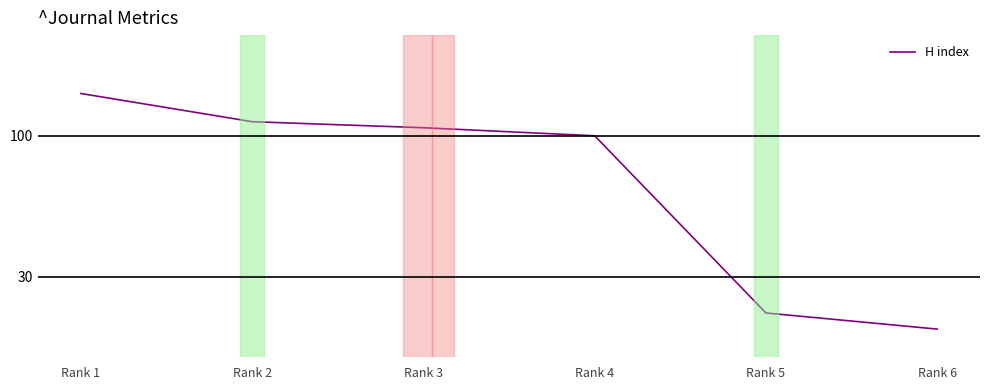

Reading left to right, transcribe all the data shown in this chart.

121	107	104	100	12	4